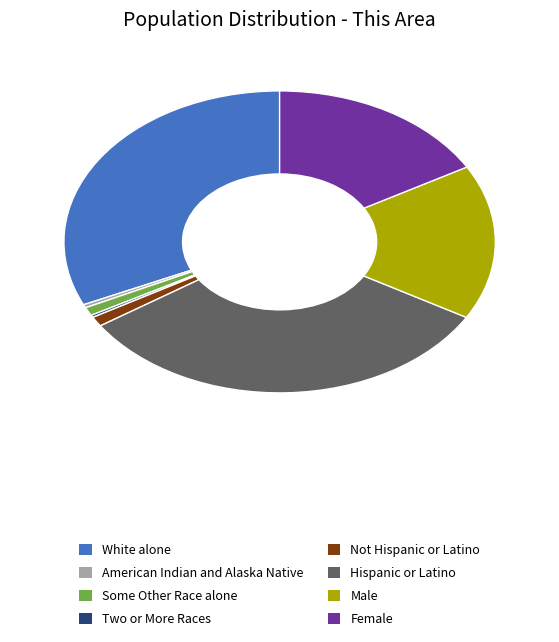

Is there a majority slice in this chart?

No